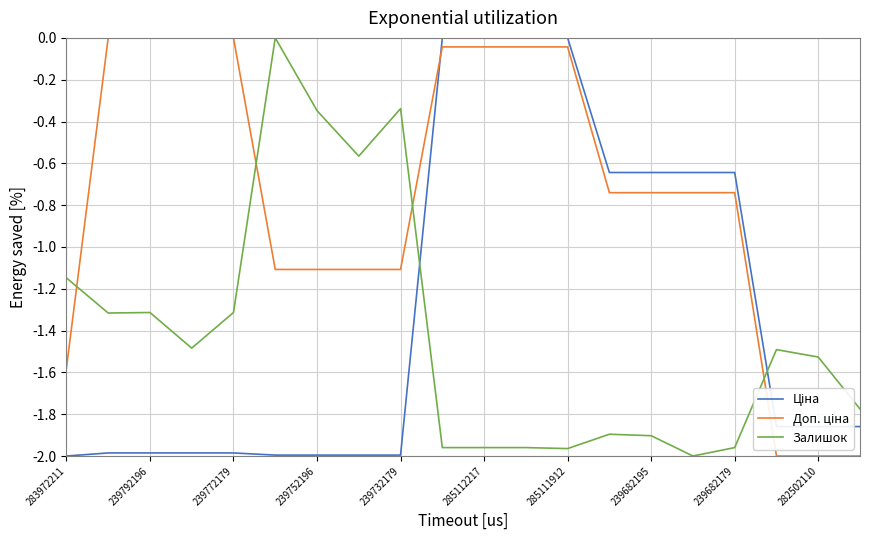

How many lines are shown in the chart?

3